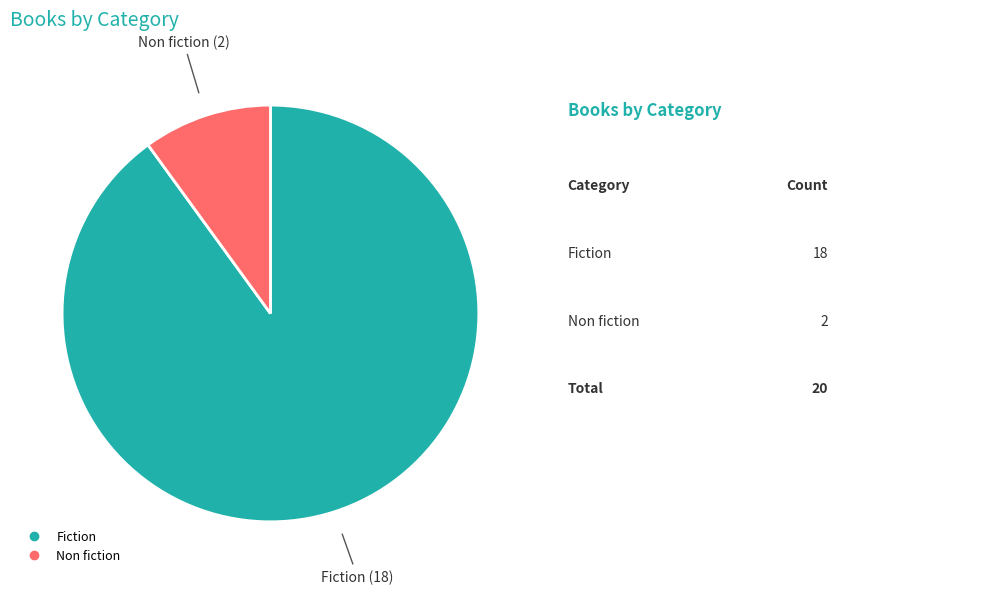

Which slice is the smallest?

Non fiction